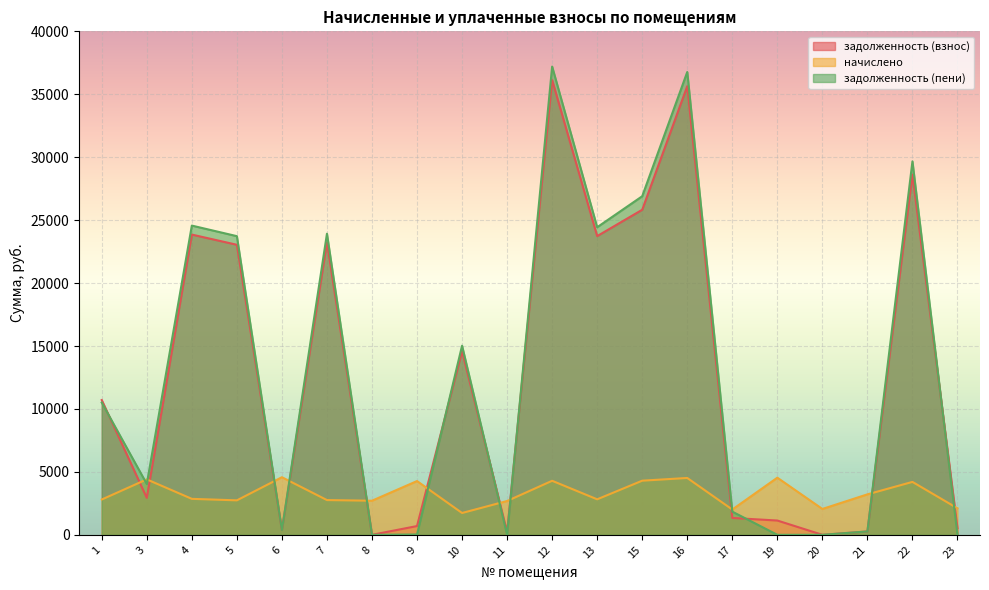

Is the value of начислено at 23 greater than the value of задолженность (взнос) at 20?

Yes